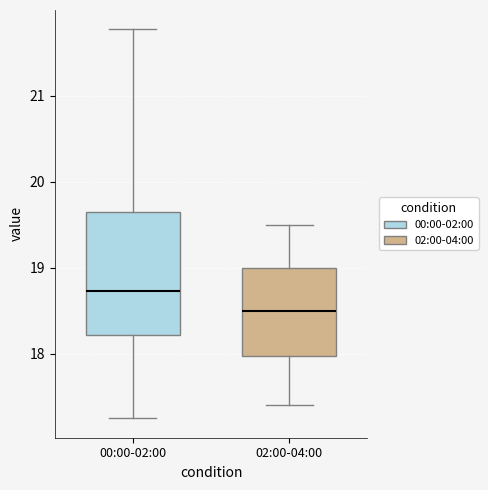

Which box's median line is the highest?

00:00-02:00